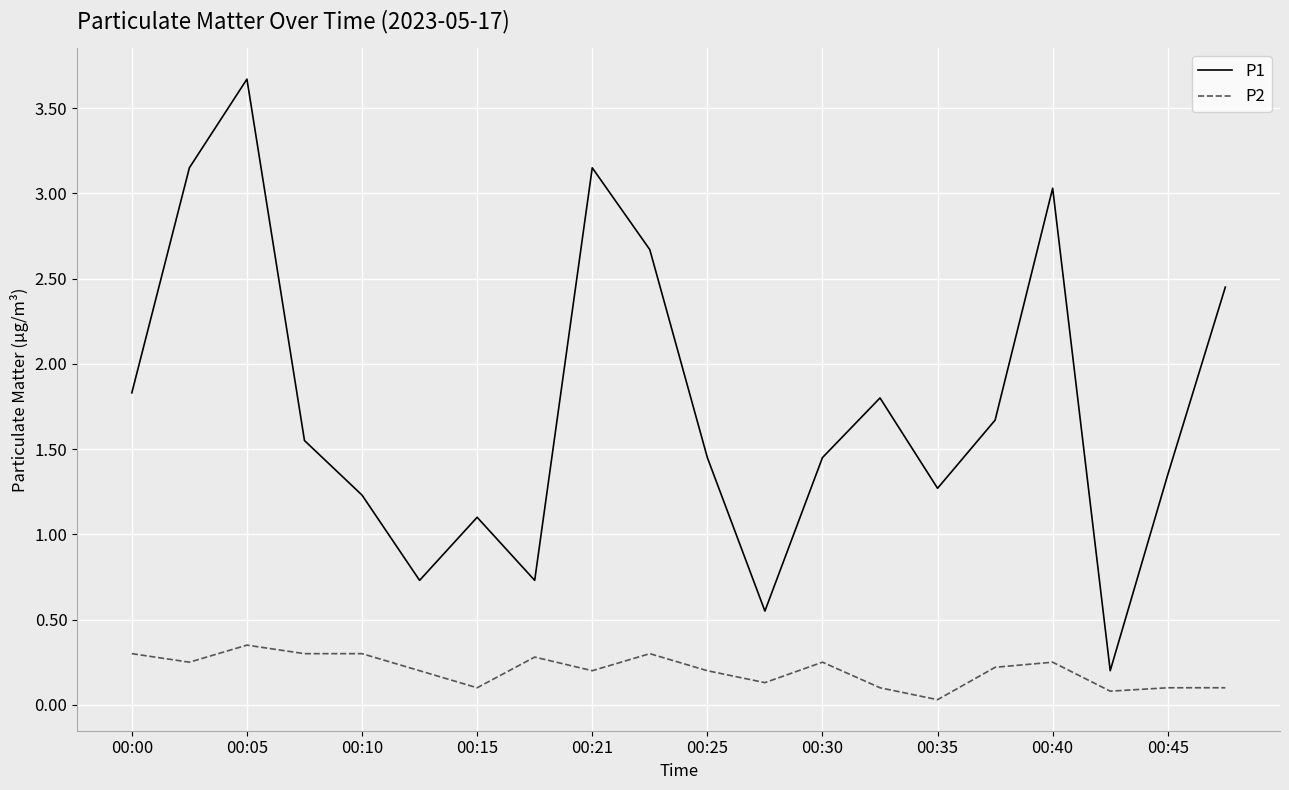

Which series has the widest spread of values?

P1